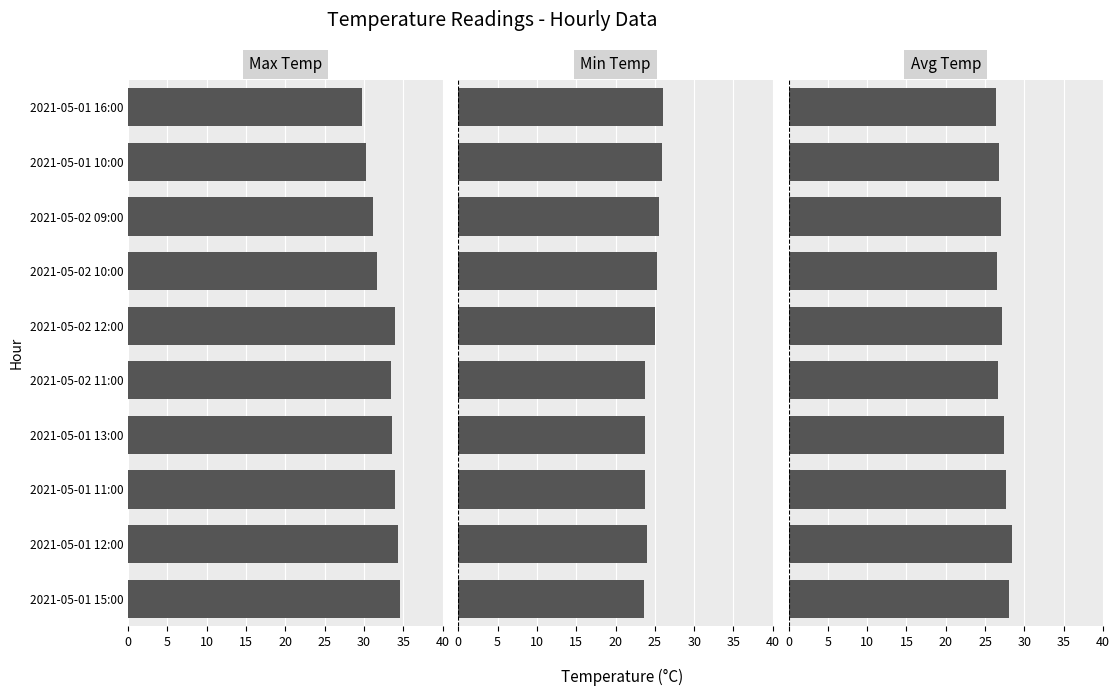

What are all the series names shown in the legend?

Max Temp, Min Temp, Avg Temp